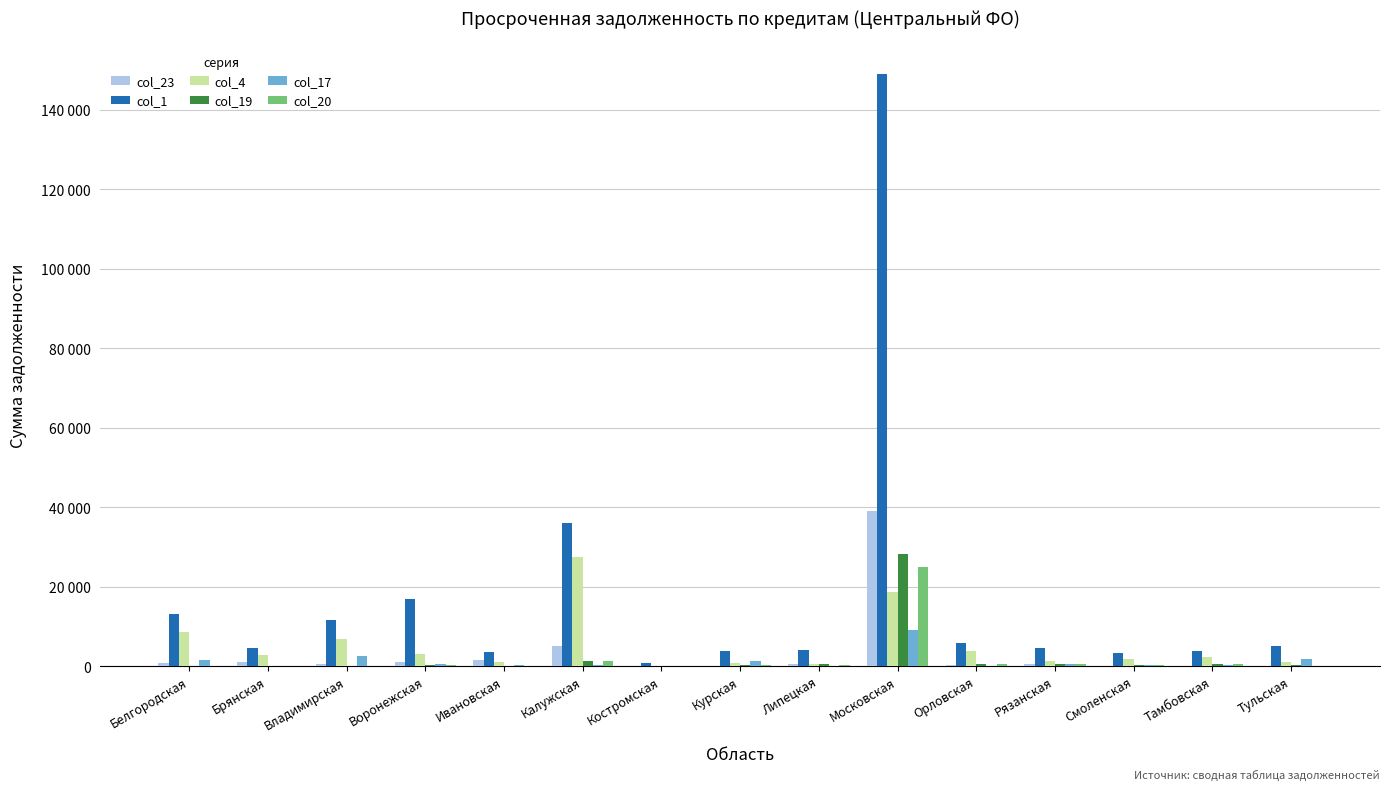

What are all the series names shown in the legend?

col_23, col_1, col_4, col_19, col_17, col_20